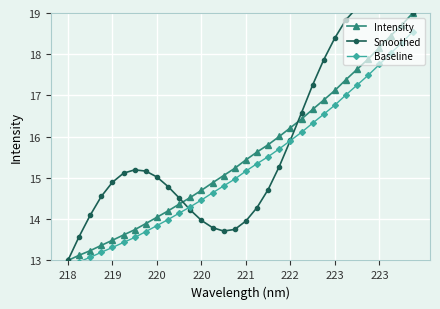

Which series ends up on top after the final intersection of Baseline and Smoothed?

Smoothed